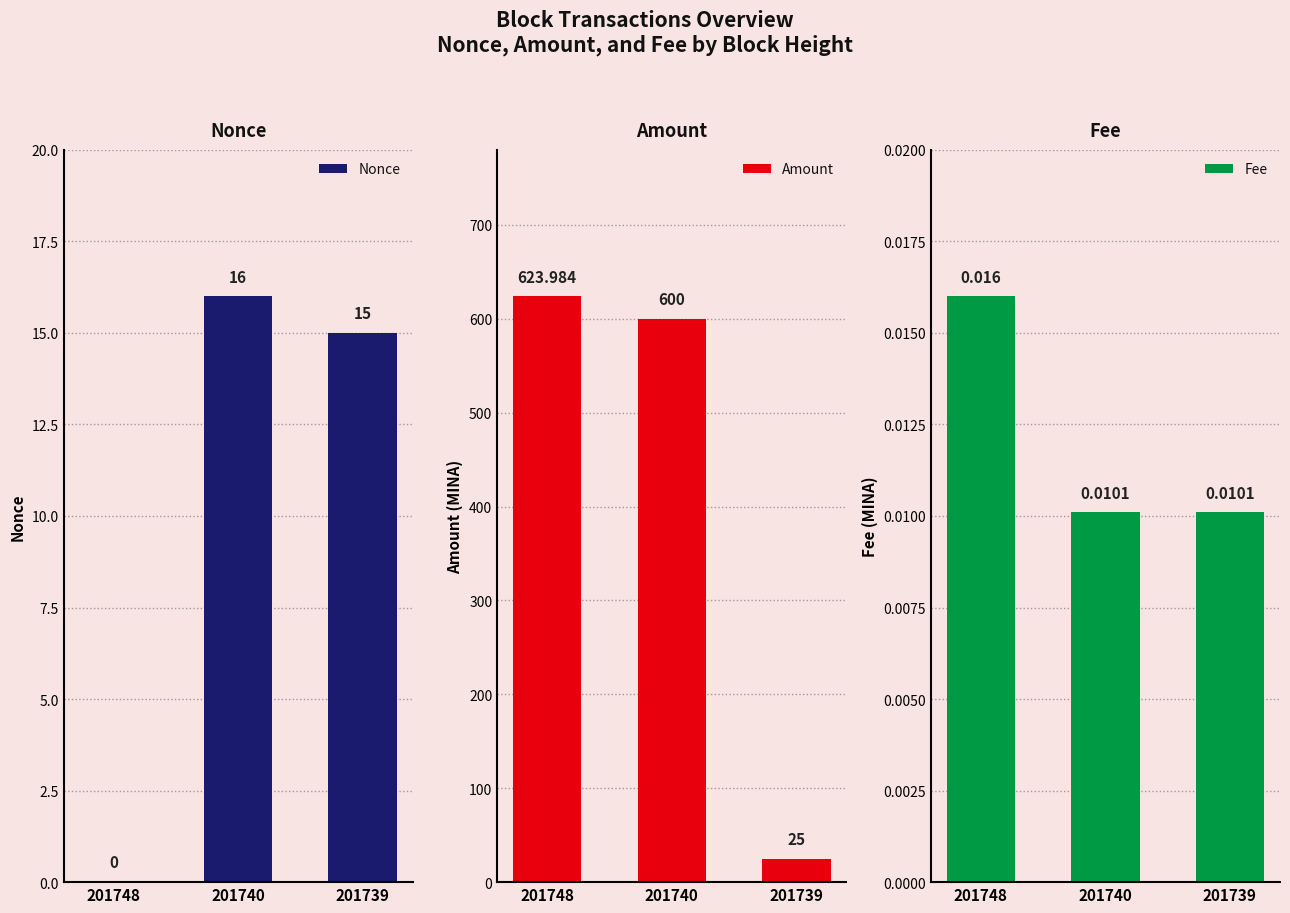

What is the value of the Amount bar at the 3rd from the left?

25.0